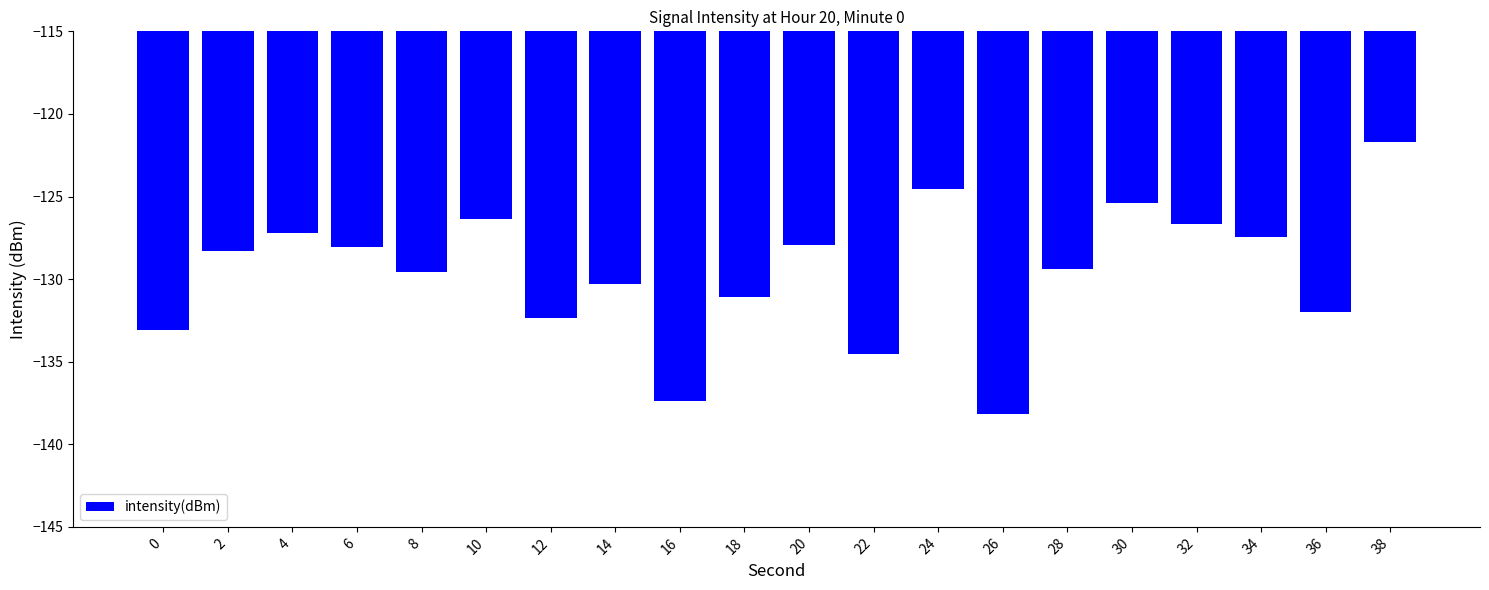

The chart shows a value of -127.9 at 20. True or false?

True